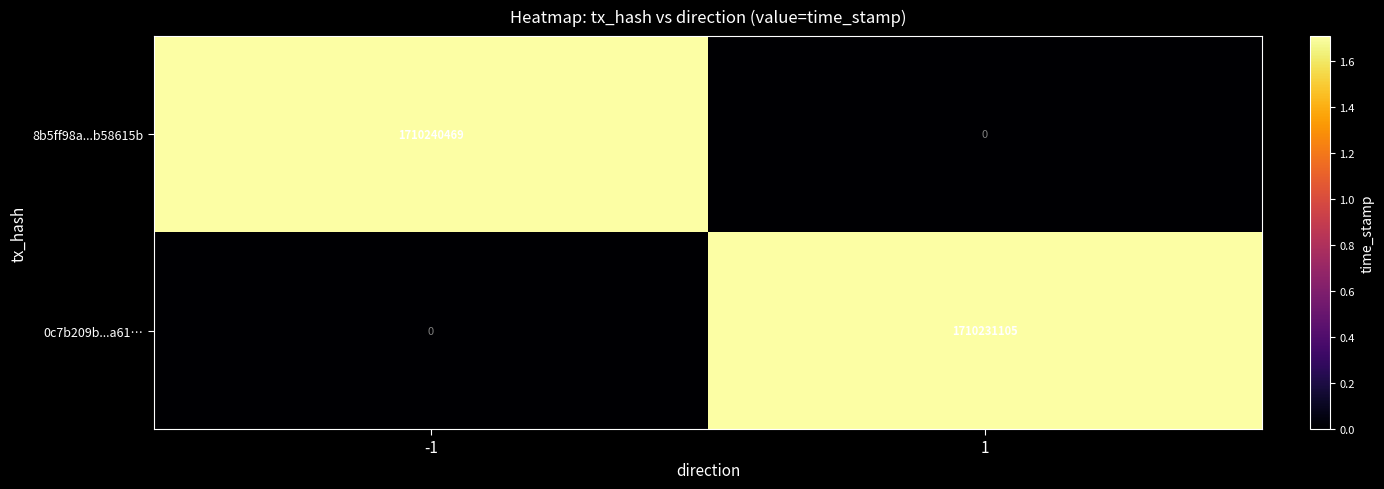

What is the sum of all 0c7b209b...a61… values?

1710231105